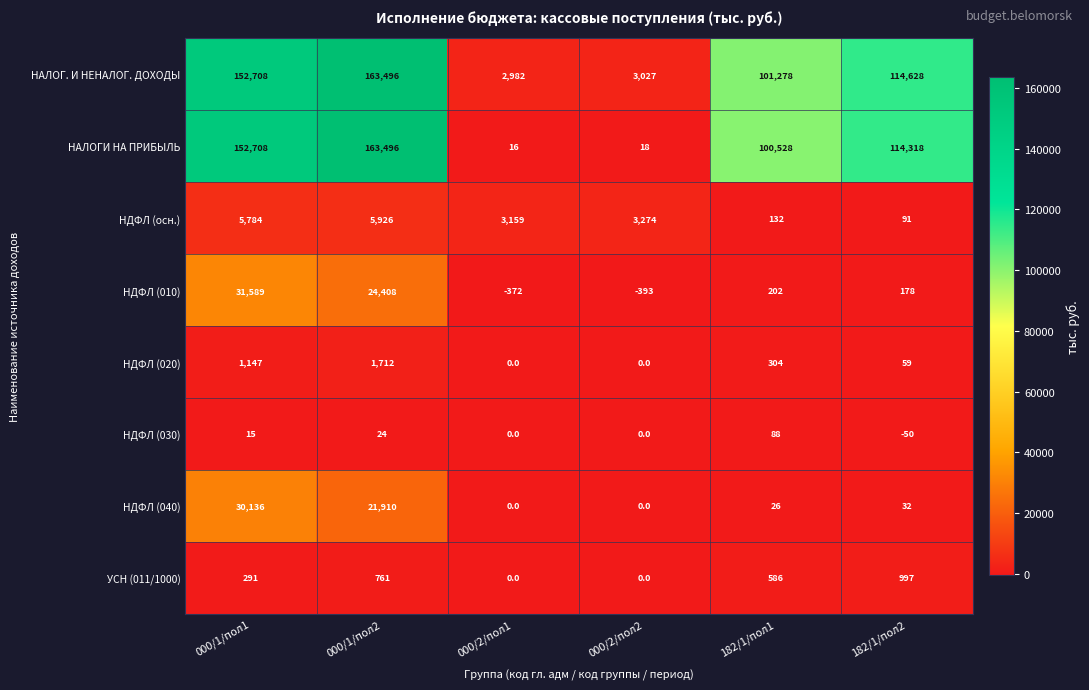

At how many categories does at least one series exceed 19742?

4